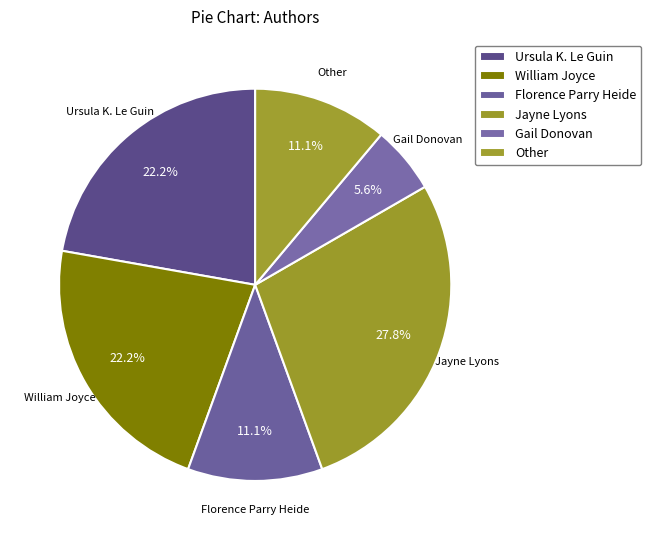

To the nearest percent, what is the average slice percentage?

17%